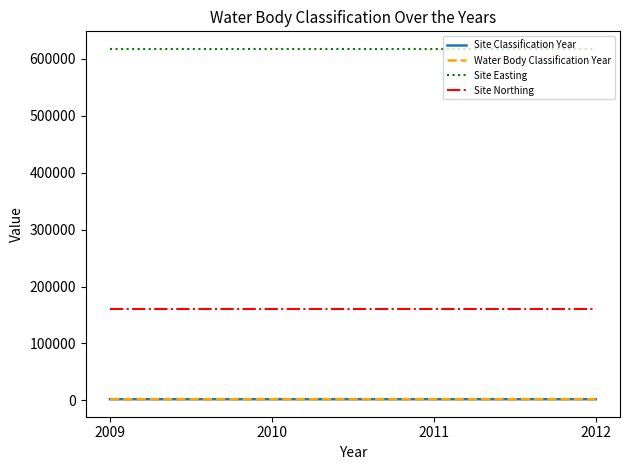

How many lines are shown in the chart?

4